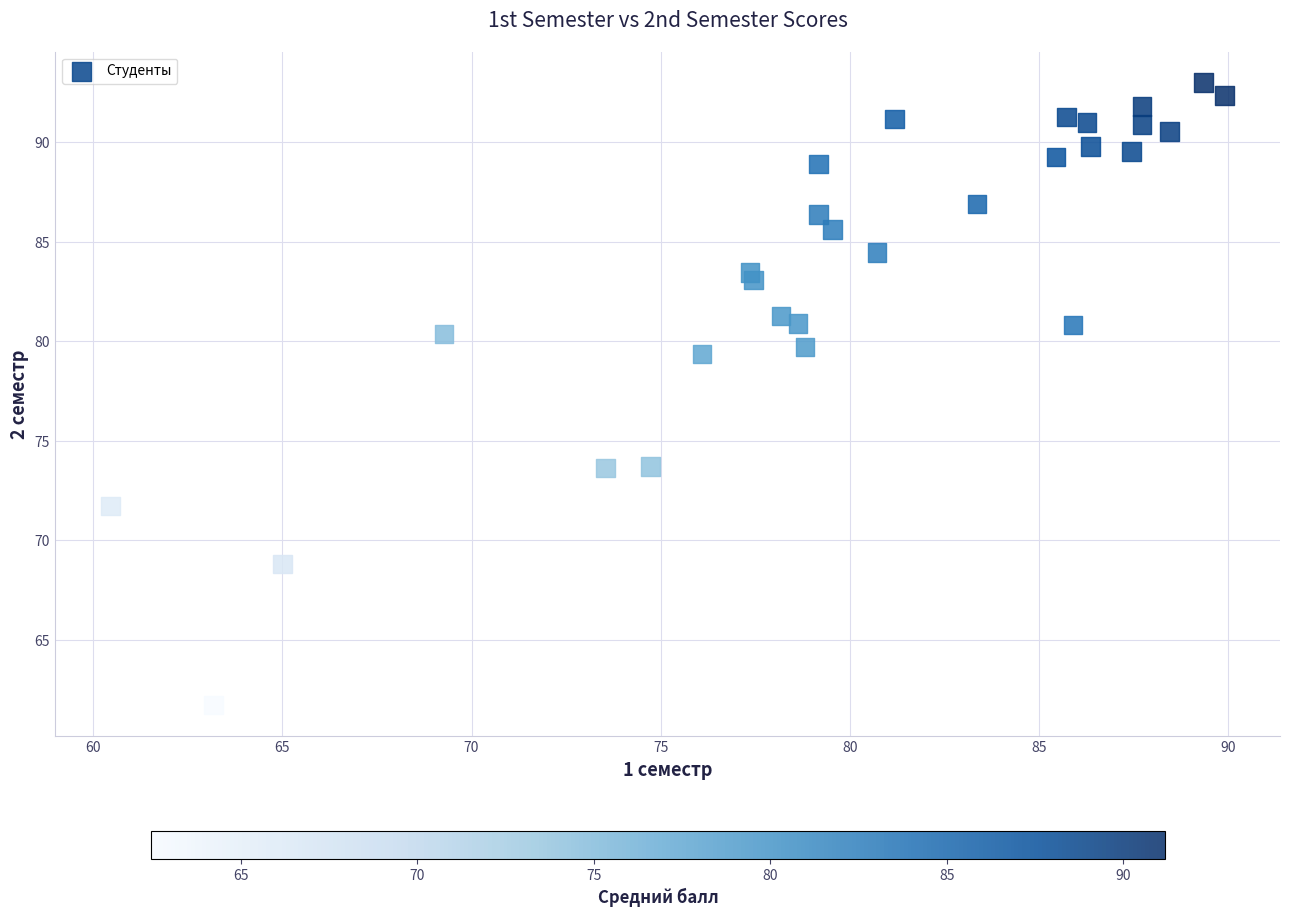

What Y value in the scatter plot is closest to 77?

79.4